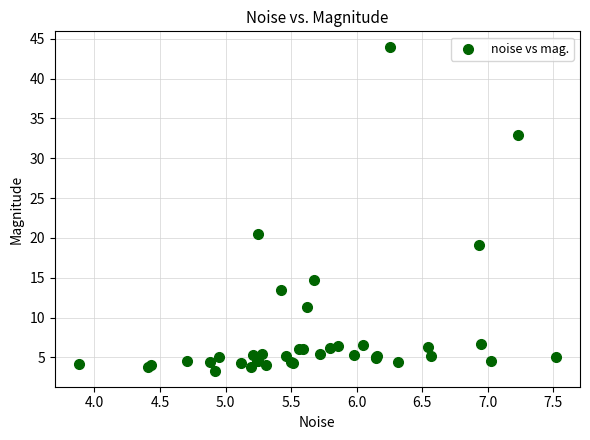

What Y value in the scatter plot is closest to 23?

20.5